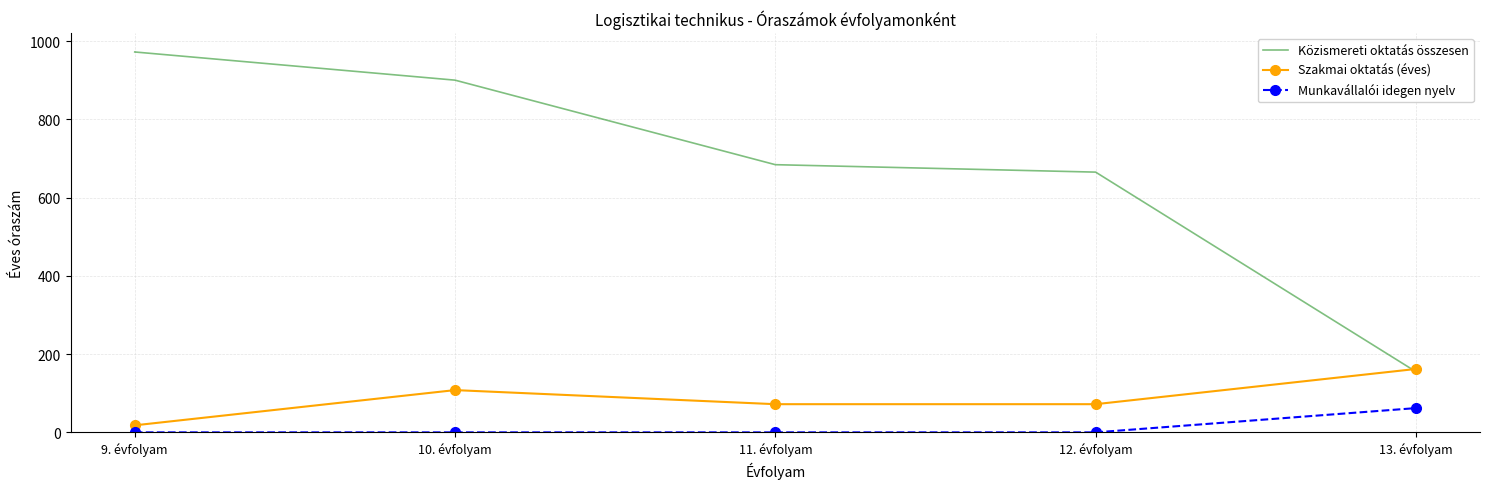

What is the spread (max minus min) of values at 12. évfolyam?

665